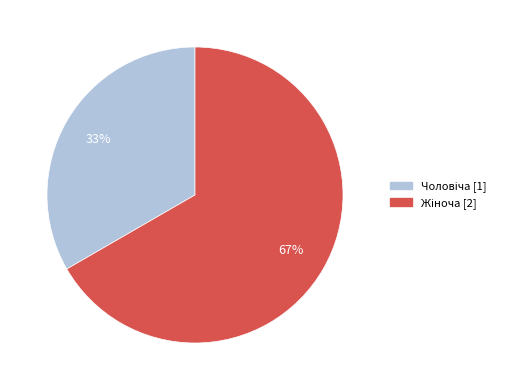

To the nearest percent, what is the average slice percentage?

50%